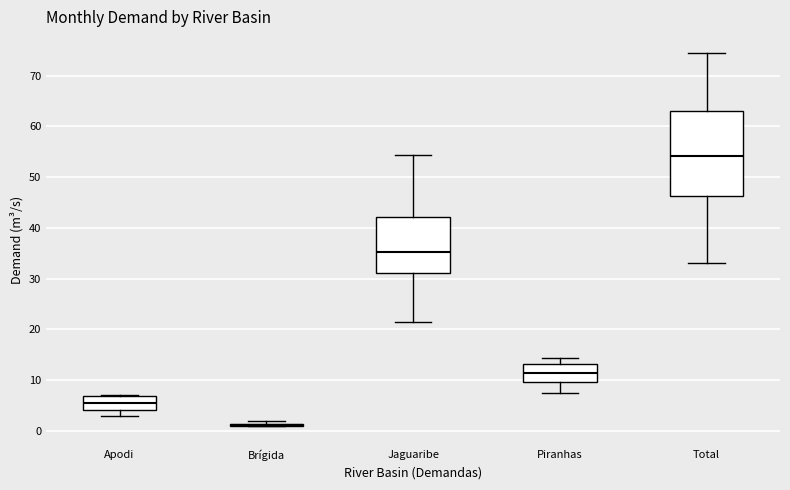

Reading left to right, read every box against the y-axis: the position of its median line, the range the box covers, and the ends of its whiskers. The values are not printed on the chart, so give them approximately, as read against the axis.

Apodi: median 6, box 4 to 7, whiskers 3 to 7
Brígida: box collapsed to a line at 1, whiskers 1 to 2
Jaguaribe: median 35, box 31 to 42, whiskers 21 to 54
Piranhas: median 11, box 10 to 13, whiskers 8 to 14
Total: median 54, box 46 to 63, whiskers 33 to 74